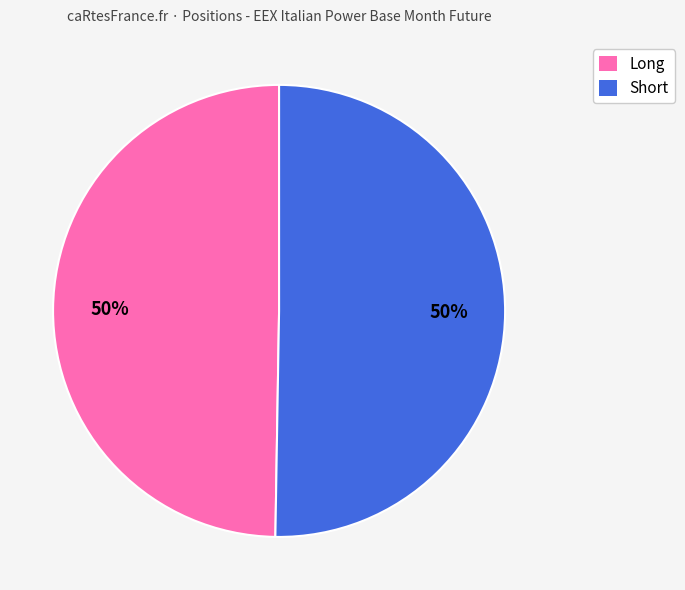

True or false: Long accounts for 50% of the total.

True